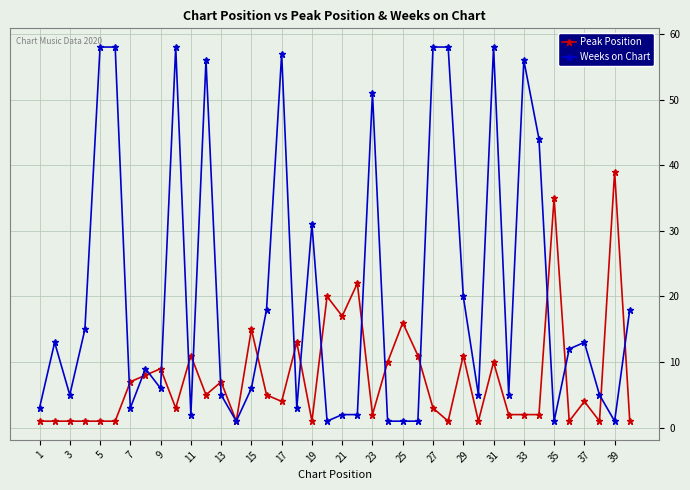

What is the maximum value for Peak Position?

39